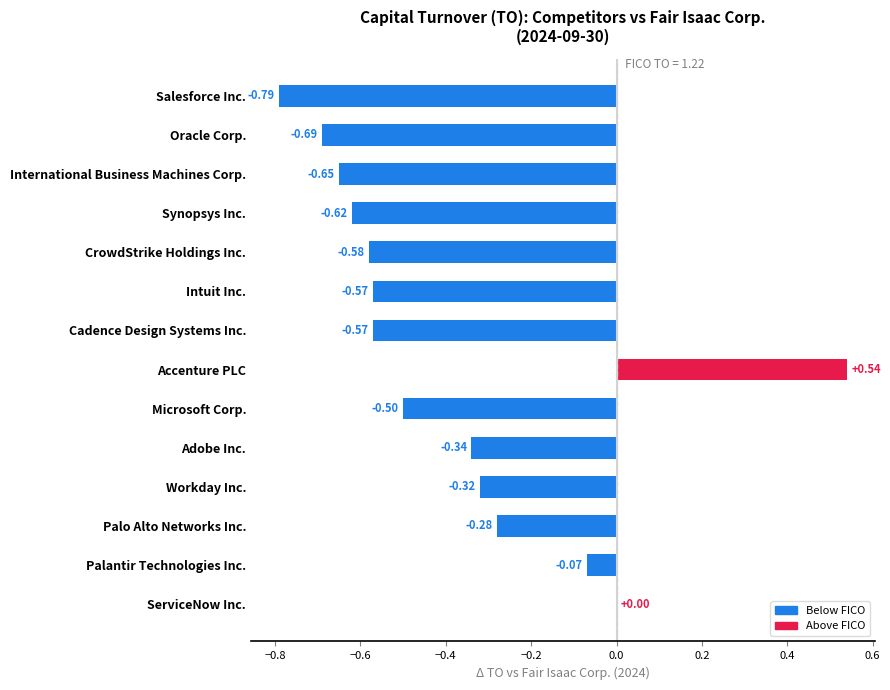

Where is the data nearest to the value 0?

ServiceNow Inc.